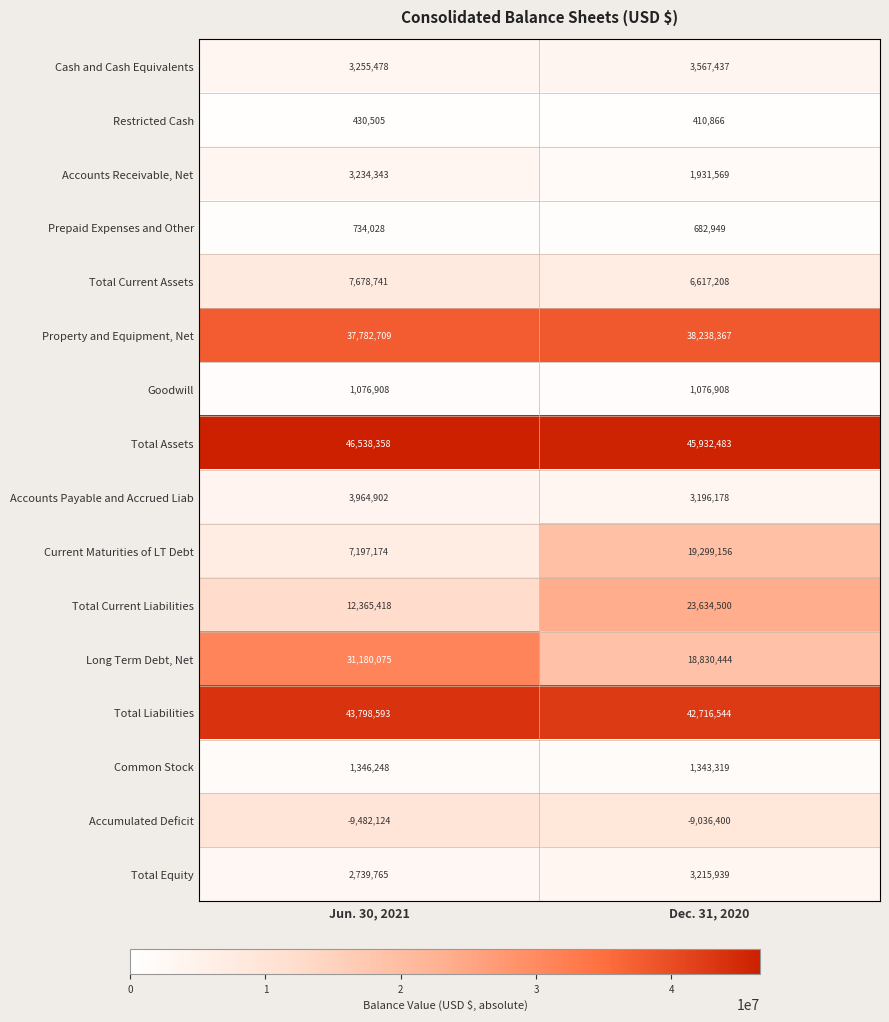

Read the Total Current Liabilities value at Jun. 30, 2021, to the nearest 100.

12365400